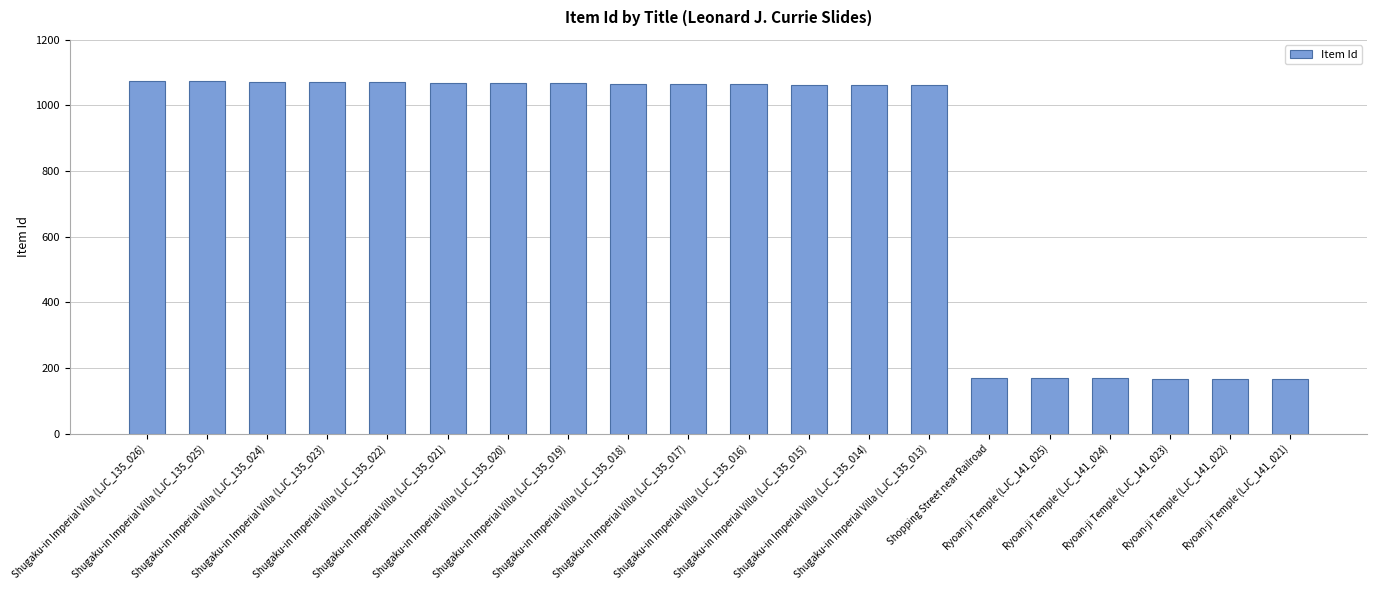

What position from the right is Shugaku-in Imperial Villa (LJC_135_015)?

9